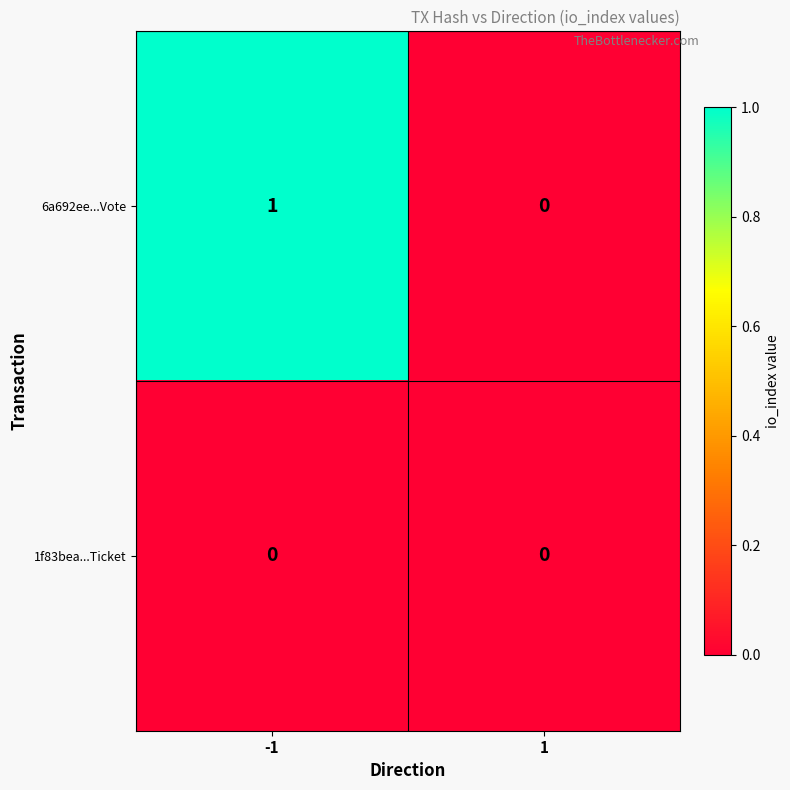

Reading left to right, extract all data points from this chart.

6a692ee...Vote: -1=1	1=0
1f83bea...Ticket: -1=0	1=0